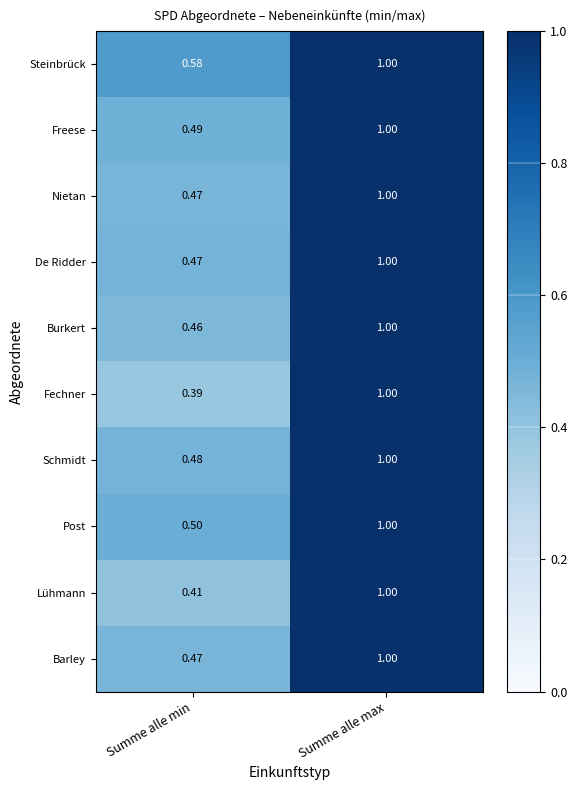

Which series has the largest total across all categories?

Steinbrück